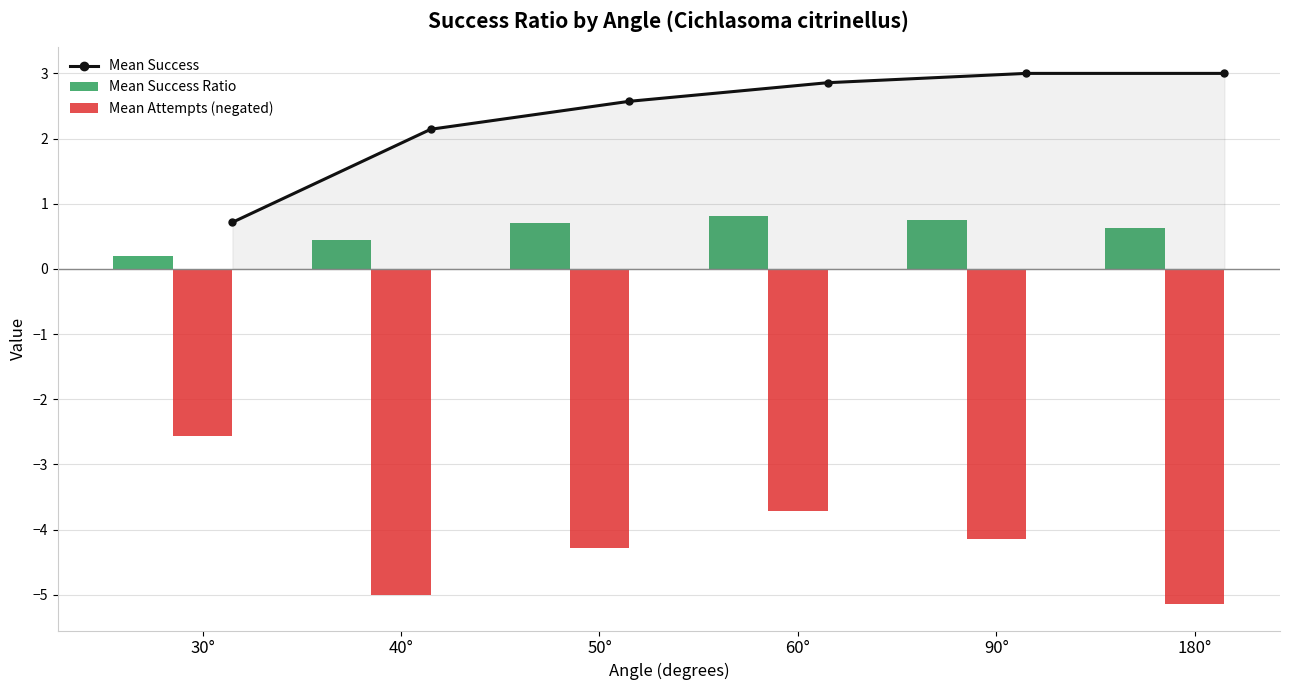

Reading left to right, list all the values displayed in this chart.

Mean Success: 0.7	2.1	2.6	2.9	3.0	3.0
Mean Success Ratio: 0.2	0.4	0.7	0.8	0.8	0.6
Mean Attempts (negated): -2.6	-5.0	-4.3	-3.7	-4.1	-5.1